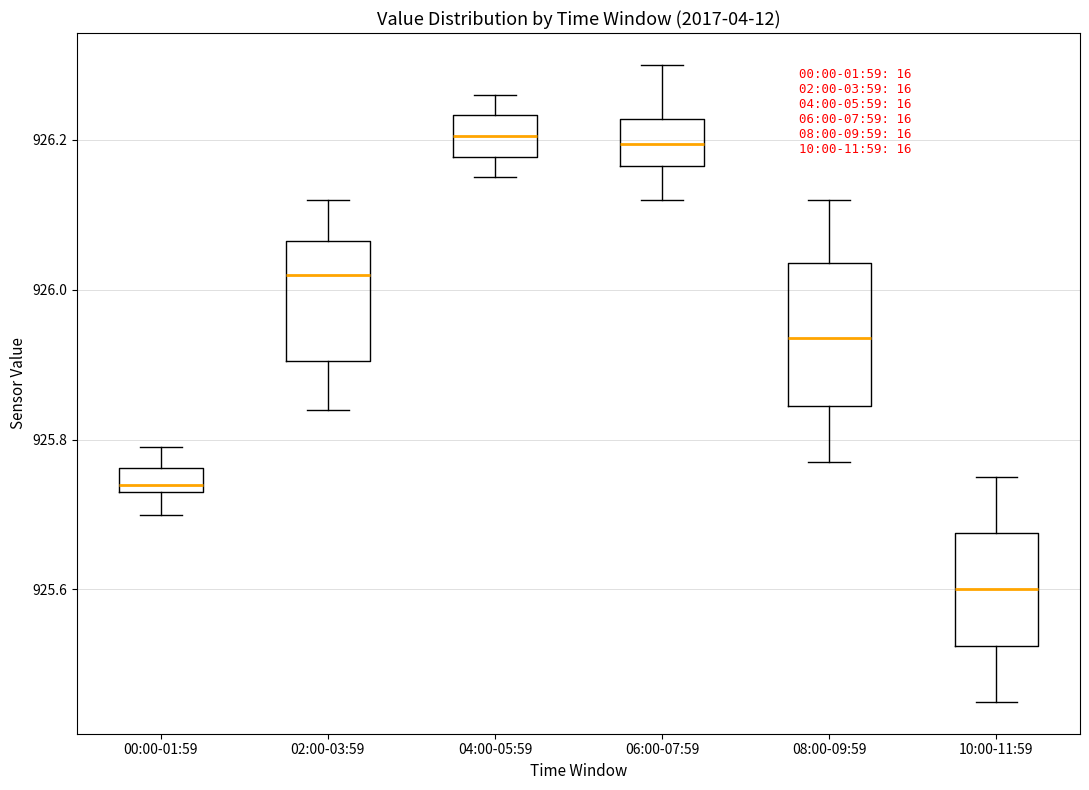

Which box is the tallest, from its lower edge to its upper edge?

08:00-09:59